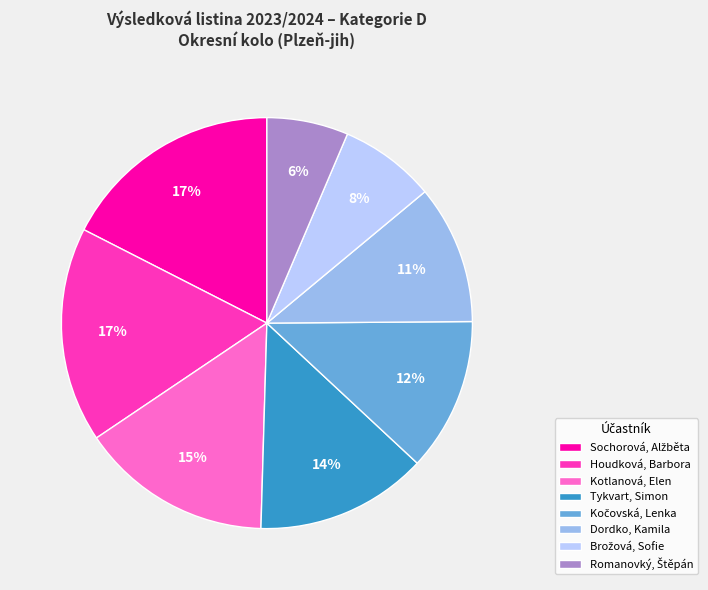

How many segments does this pie chart have?

8